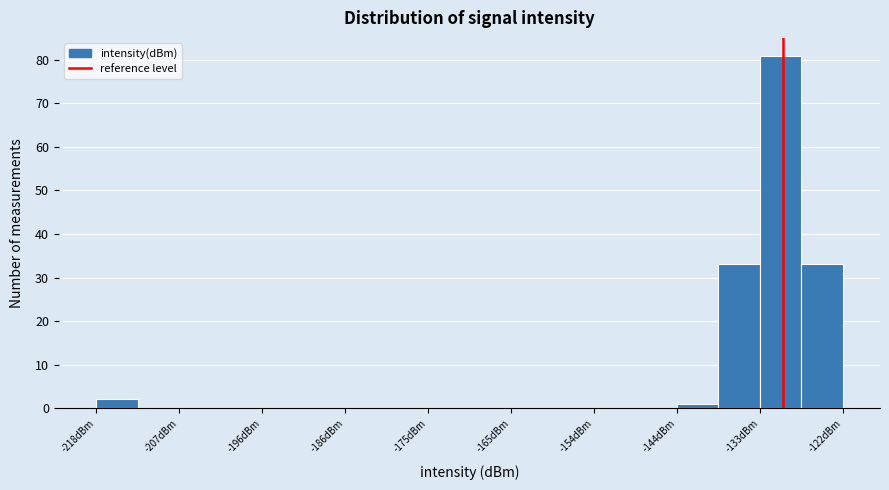

Around what value on the x-axis is the tallest bar? Give the approximate position of its centre, as read against the axis.

-130